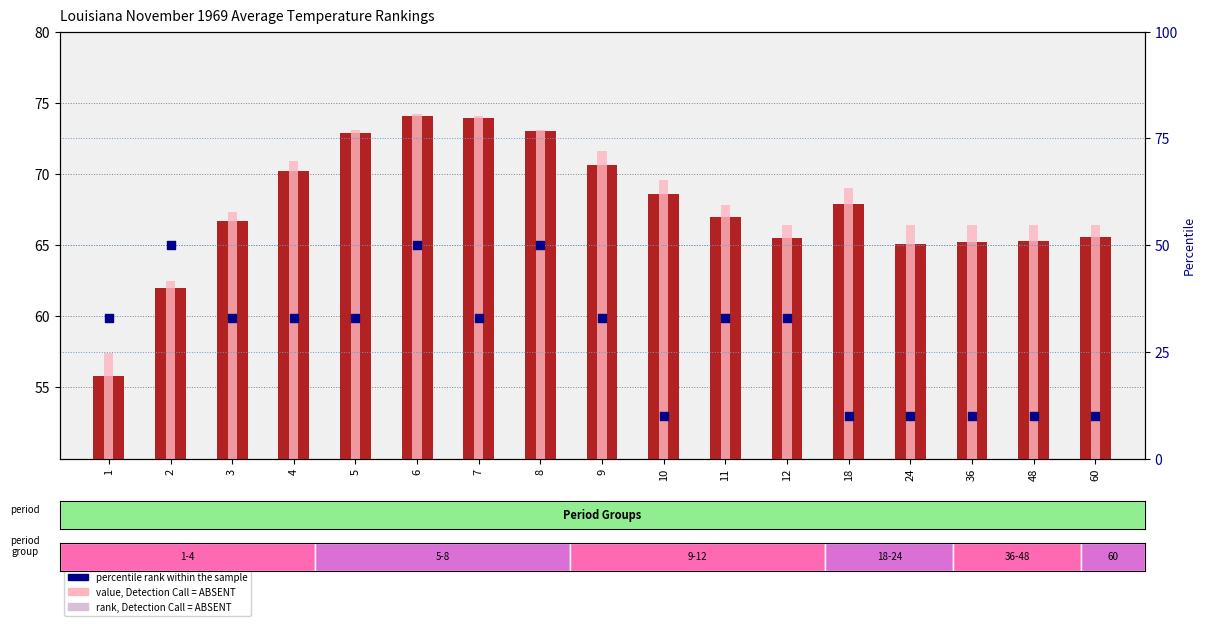

Which series has the largest total across all categories?

value, Detection Call = ABSENT